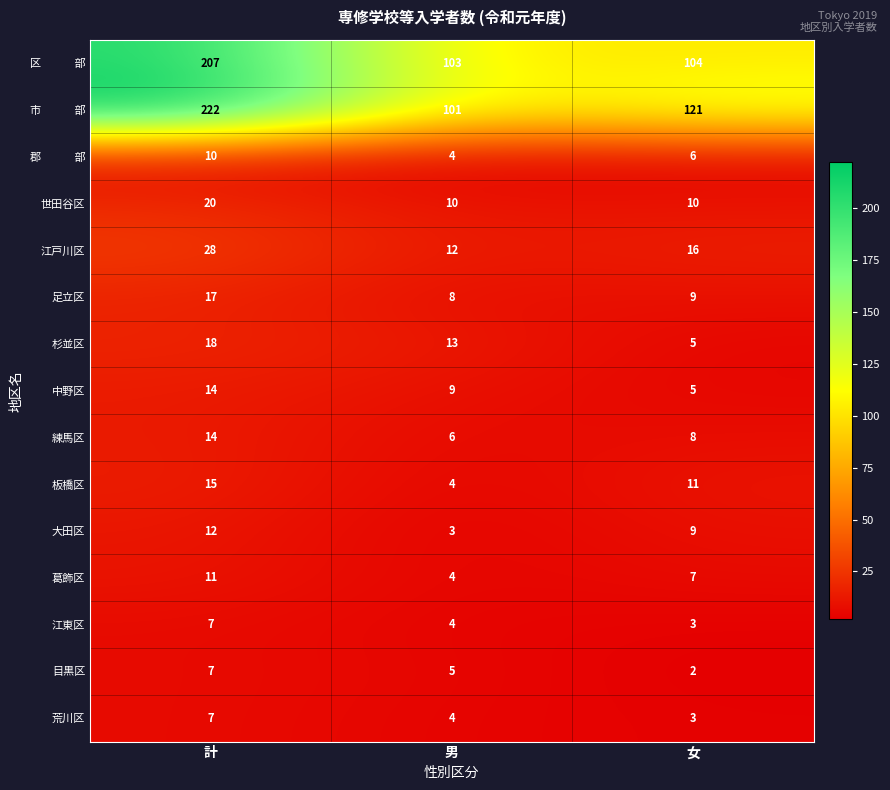

True or false: 板橋区 has a value of 11 at 女.

True